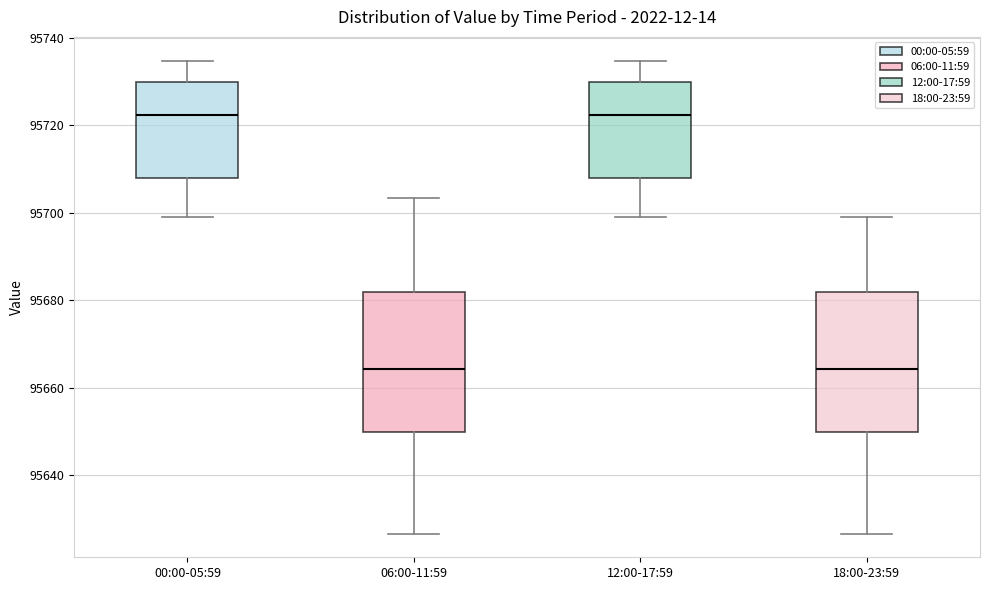

Where does the lower whisker of the box for 00:00-05:59 end on the y-axis? The values are not printed on the chart, so give them approximately, as read against the axis.

95698